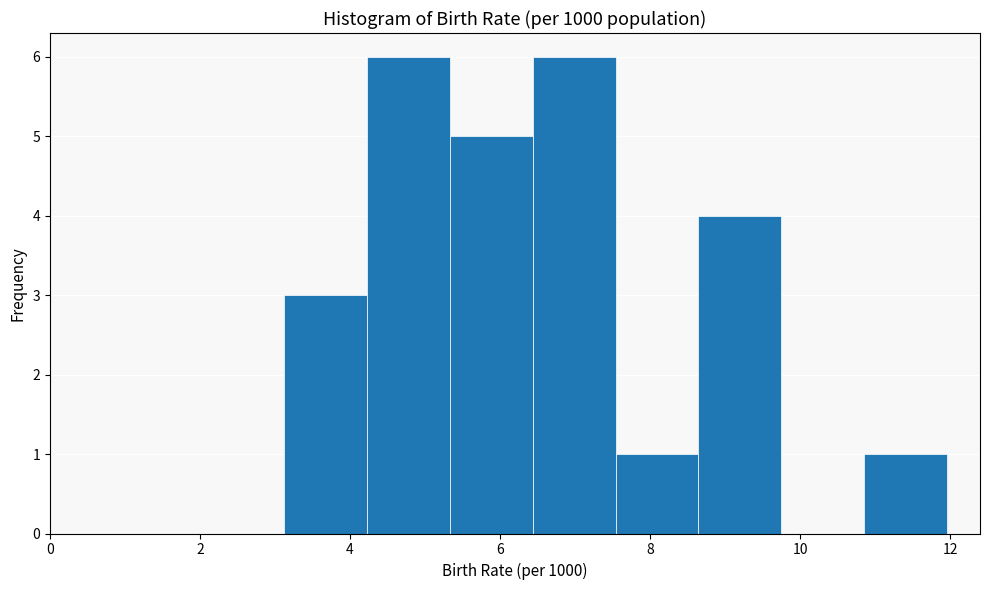

How tall is the bar that spans 8.6 to 9.8 on the x-axis? Neither the bar edges nor the heights are printed on the chart, so give them approximately, as read against the axes.

4